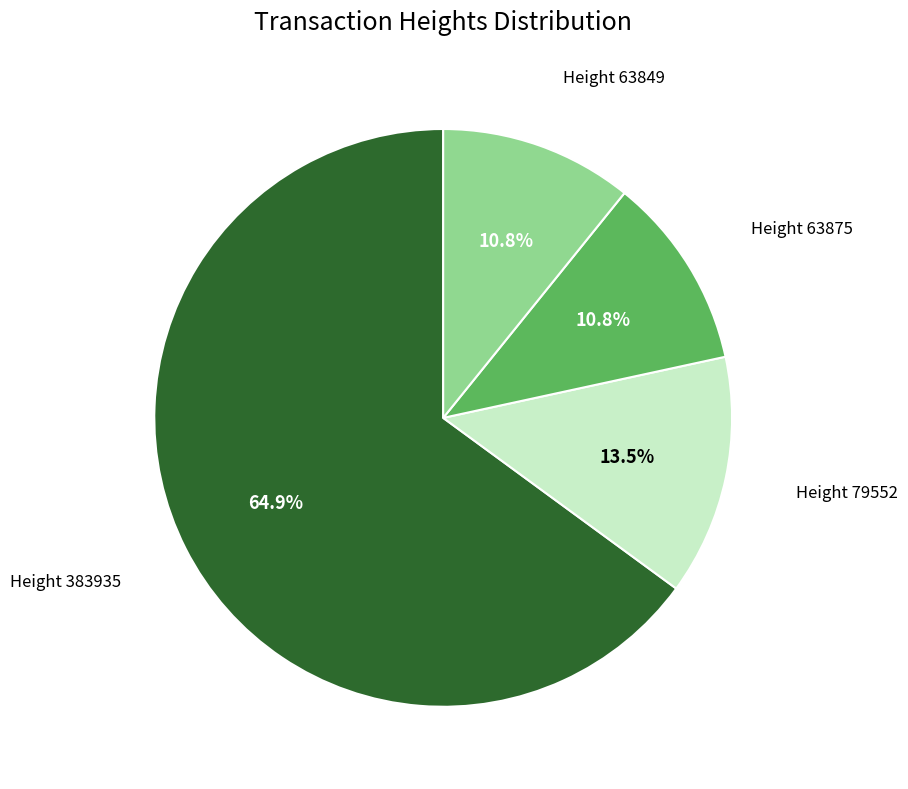

Is there a majority slice in this chart?

Yes